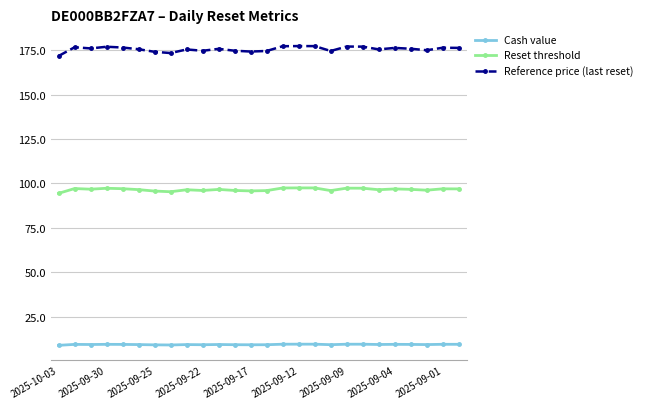

What is the lowest value of the Reset threshold series?

94.4